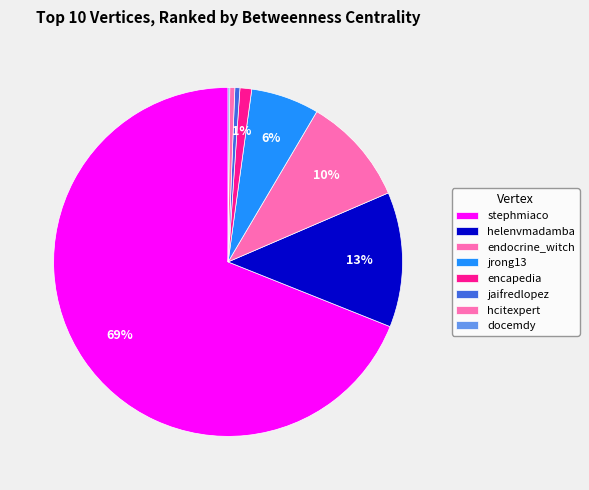

The jrong13 slice represents 1% of the pie. True or false?

False